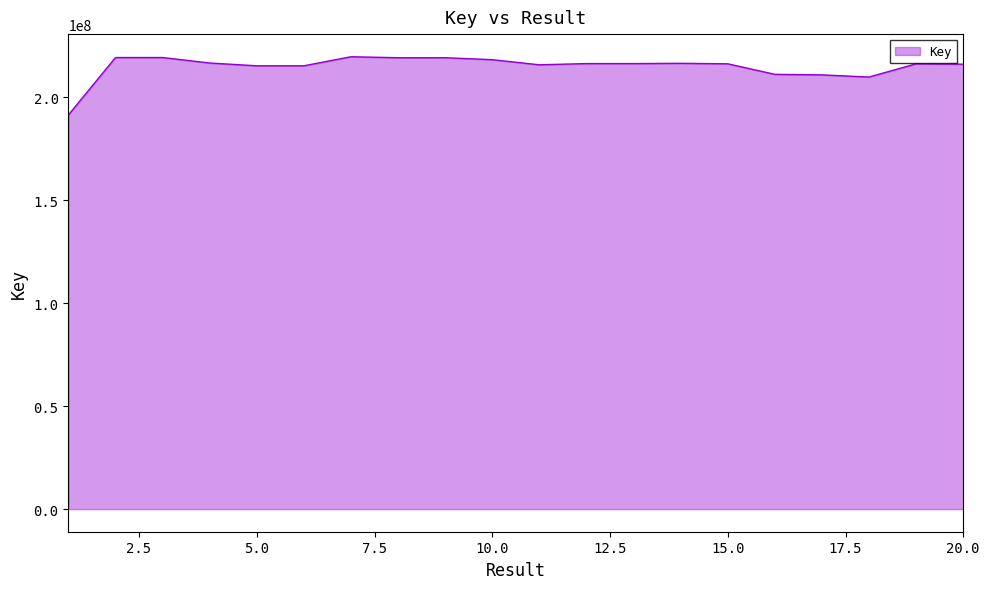

What is the smallest value displayed?

191497156